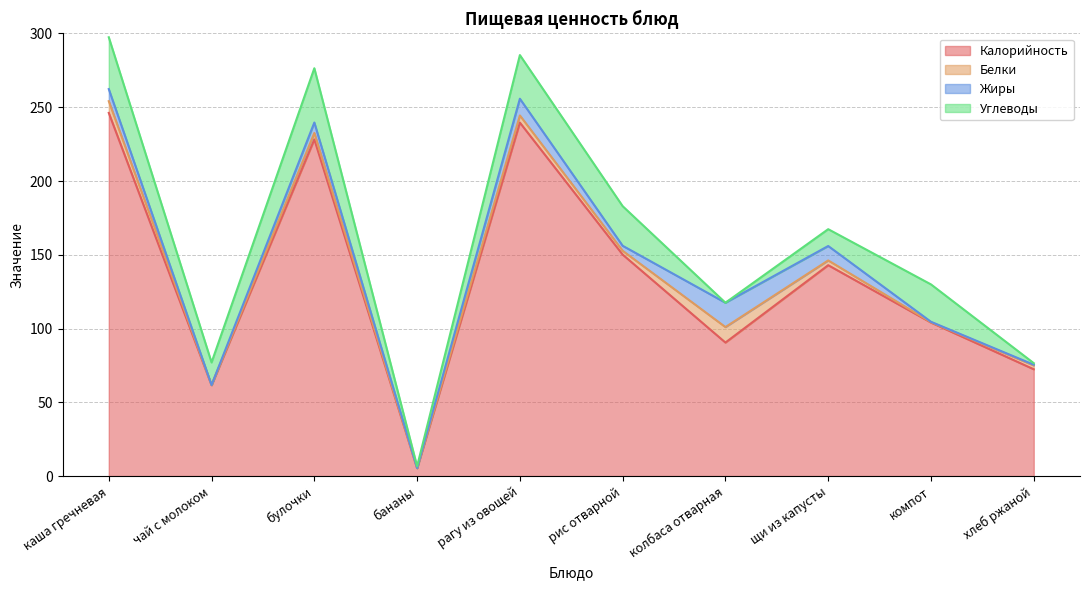

What position from the left is колбаса отварная?

7